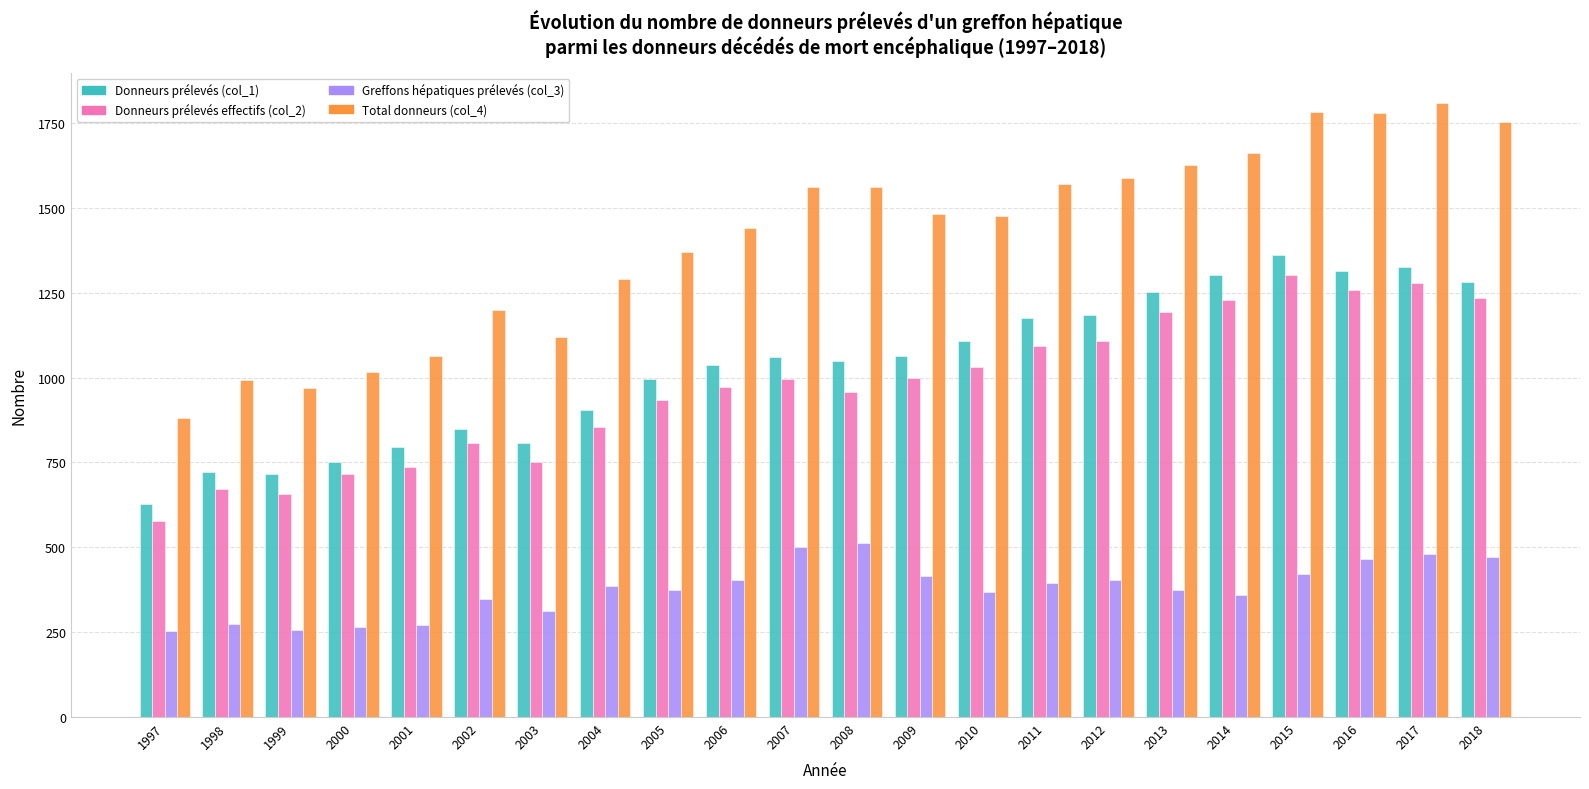

Is the value of Greffons hépatiques prélevés (col_3) at 1998 greater than the value of Donneurs prélevés effectifs (col_2) at 2008?

No